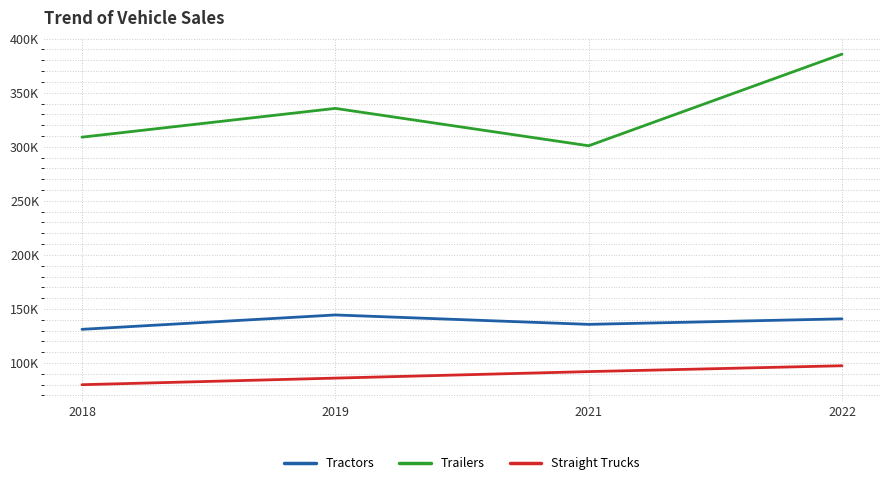

What is the maximum value shown in the chart?

385723